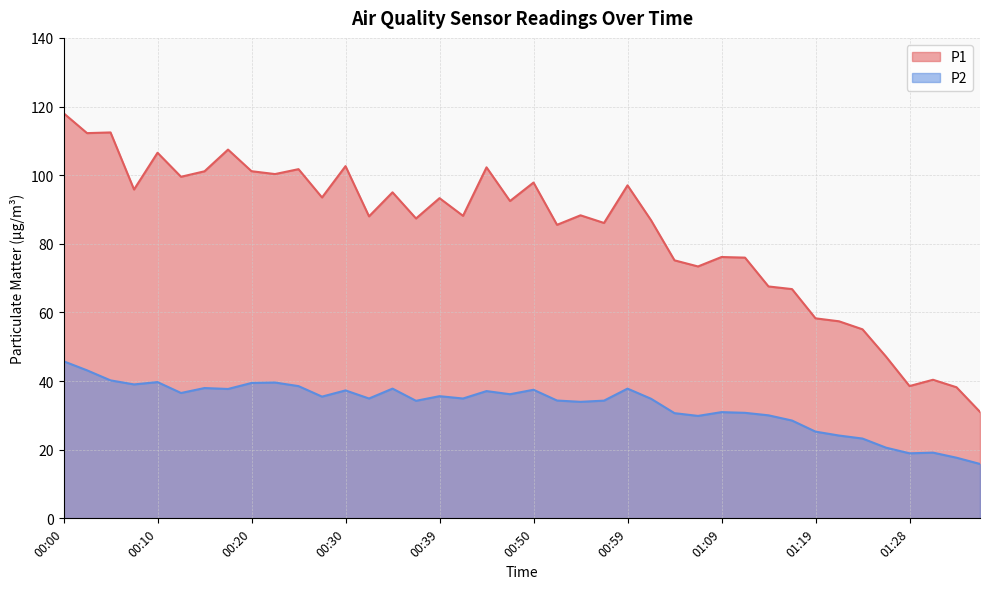

True or false: P2 and P1 intersect in this chart.

False